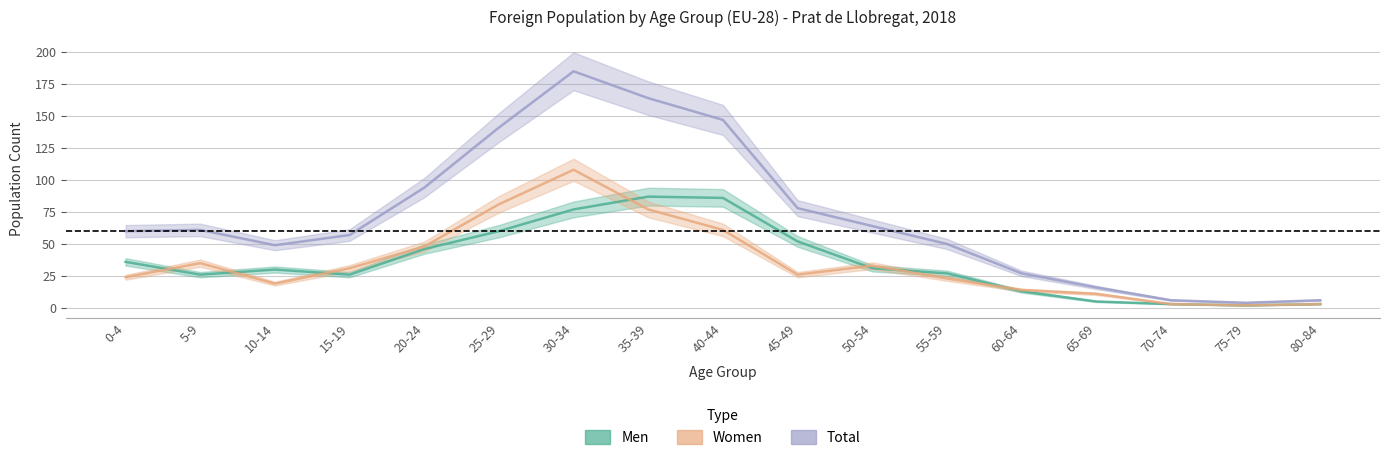

True or false: Total and Women cross at least once.

False